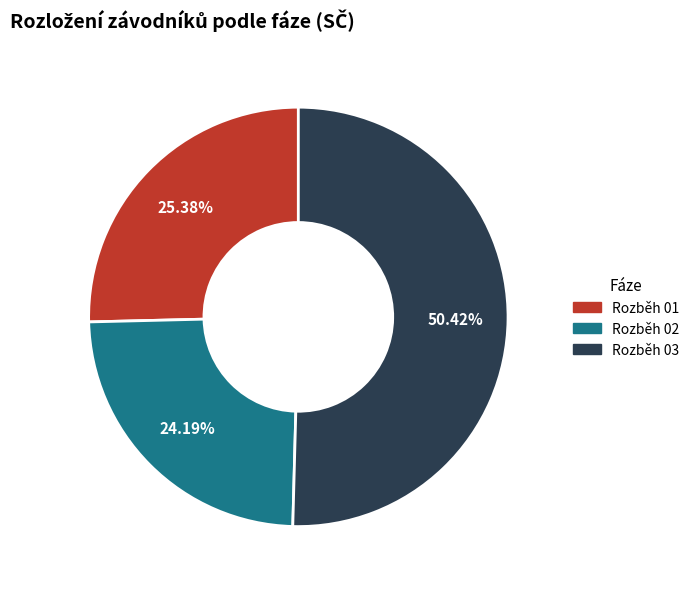

What is the ratio of the value at Rozběh 01 to the value at Rozběh 02?

1.0